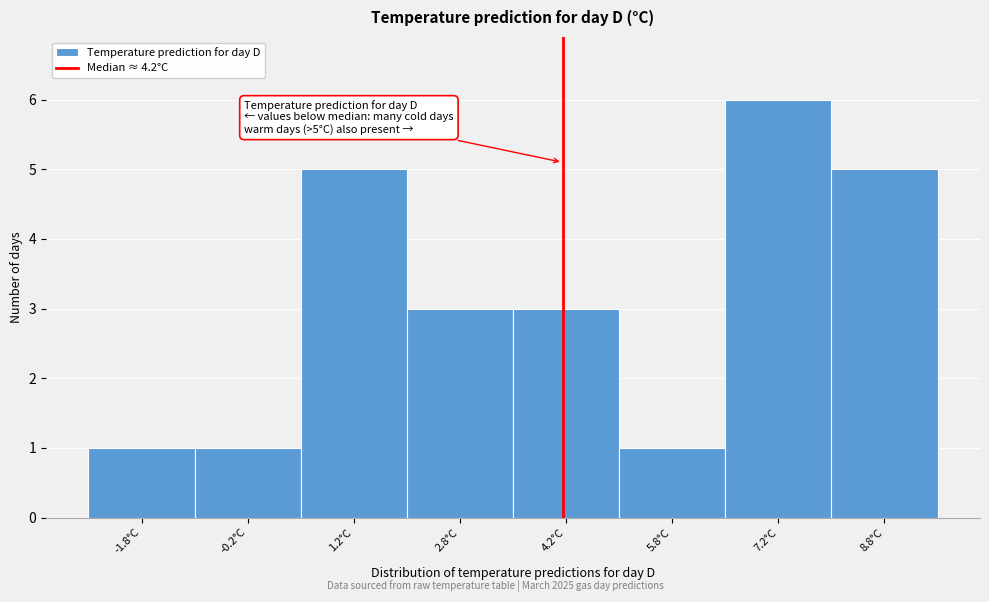

Which range on the x-axis has the tallest bar?

6.5 to 8.0